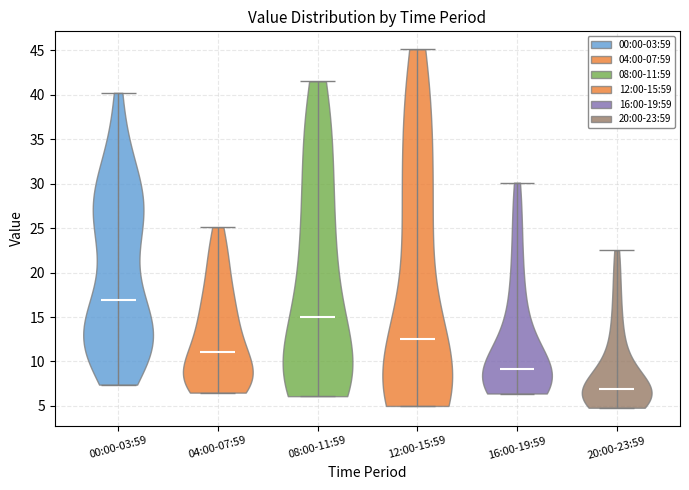

Reading left to right, read every violin against the y-axis: where its median line is, and the lowest and highest points it reaches. The values are not printed on the chart, so give them approximately, as read against the axis.

00:00-03:59: median line 17.0, lowest point 7.5, highest point 40.0
04:00-07:59: median line 11.0, lowest point 6.5, highest point 25.0
08:00-11:59: median line 15.0, lowest point 6.0, highest point 41.5
12:00-15:59: median line 12.5, lowest point 5.0, highest point 45.0
16:00-19:59: median line 9.0, lowest point 6.5, highest point 30.0
20:00-23:59: median line 7.0, lowest point 5.0, highest point 22.5